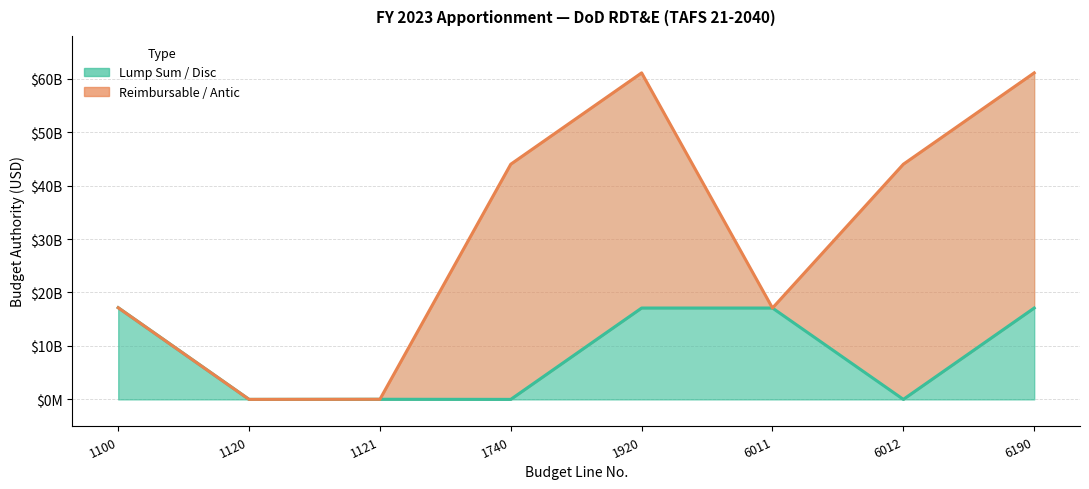

True or false: there are more than 1 points higher than both neighbors.

False